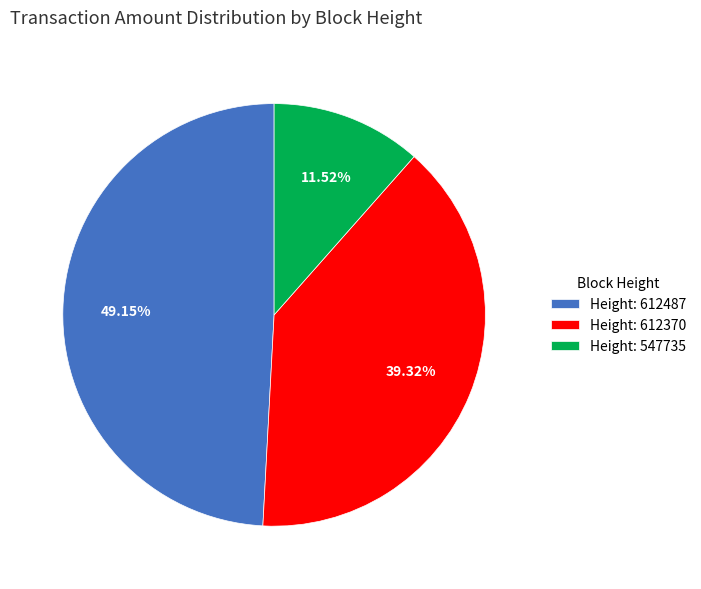

Does any single category account for the majority?

No